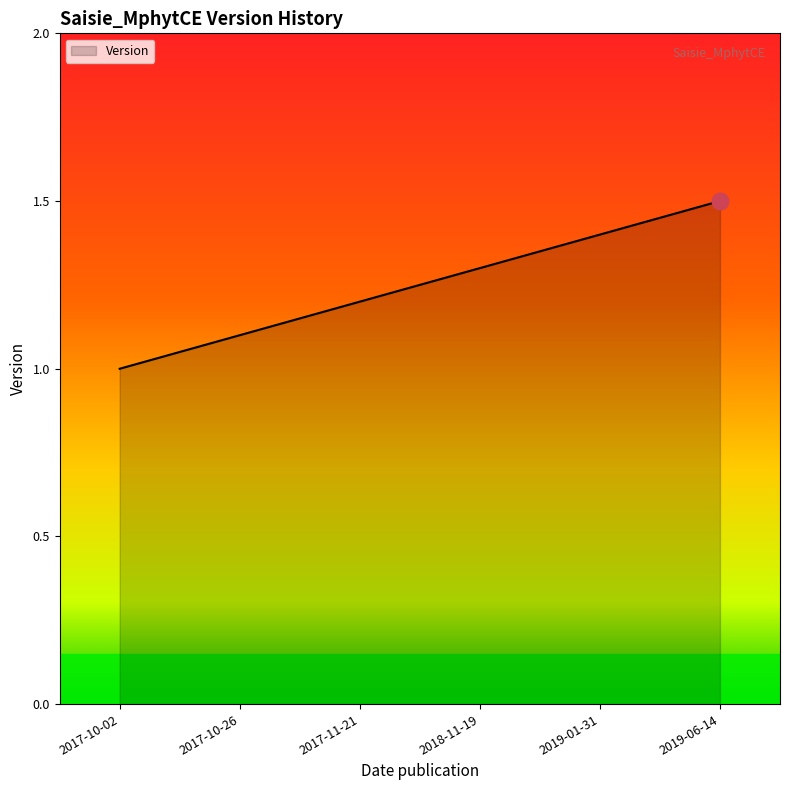

What is the sum of the values at 2019-06-14 and 2017-10-02?

2.5